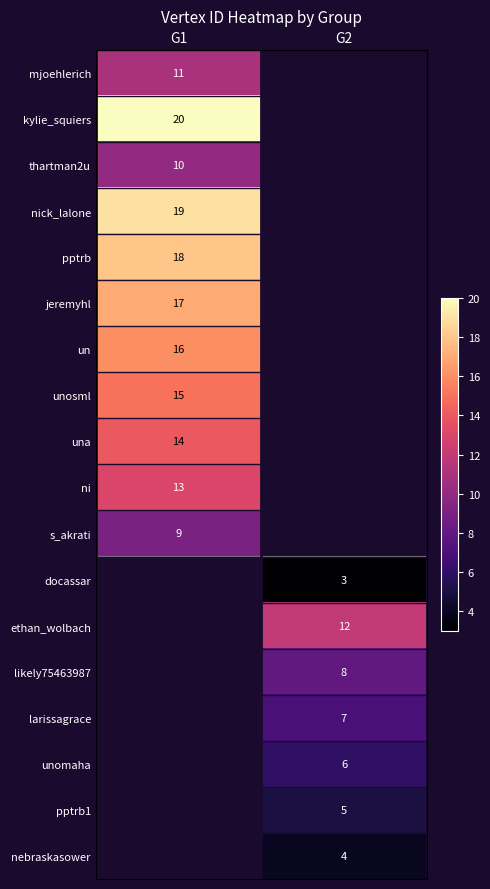

The una series shows 20 at G1. True or false?

False